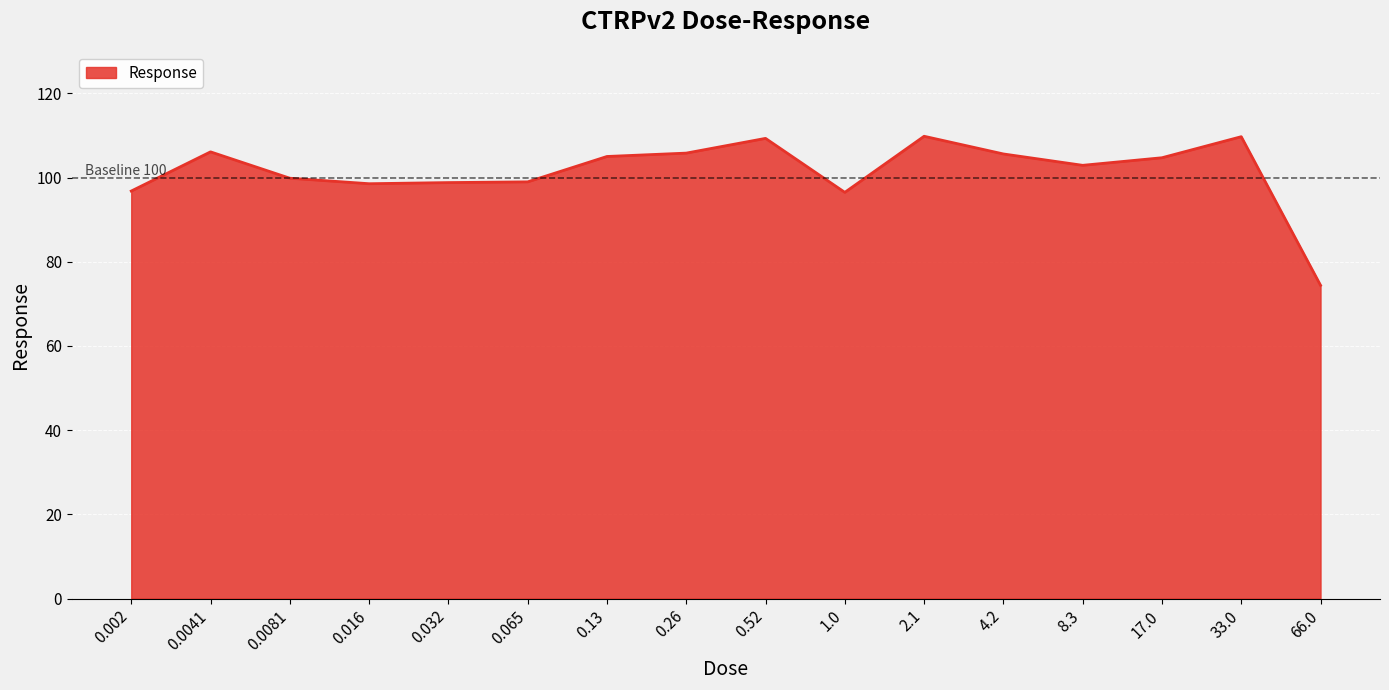

True or false: the data has more than 0 interior local peaks.

True